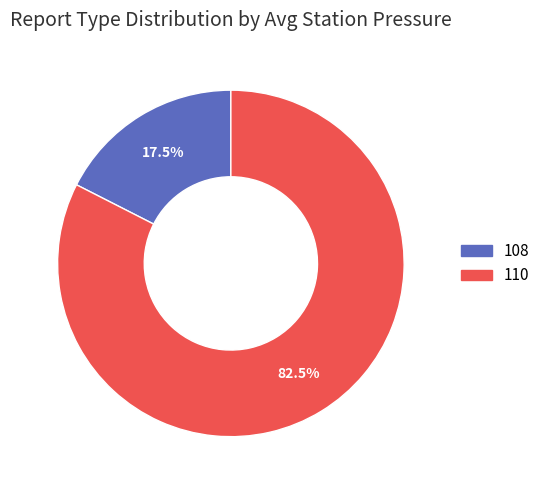

Is there a majority slice in this chart?

Yes